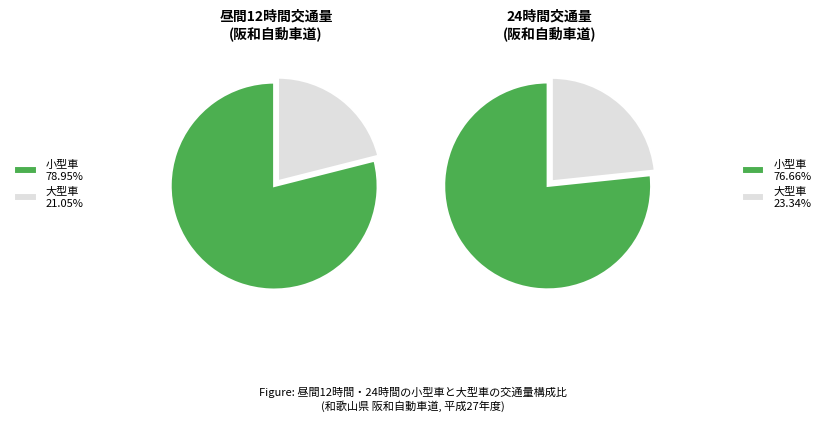

Is 大型車 the majority of the pie?

No